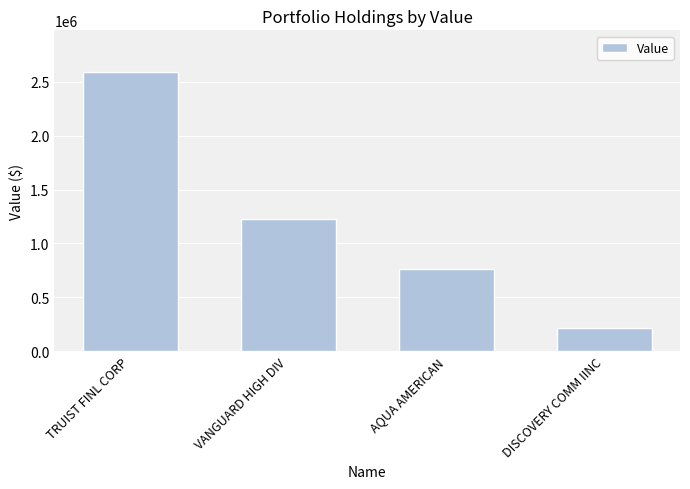

Which category has the lowest value across all series?

DISCOVERY COMM IINC